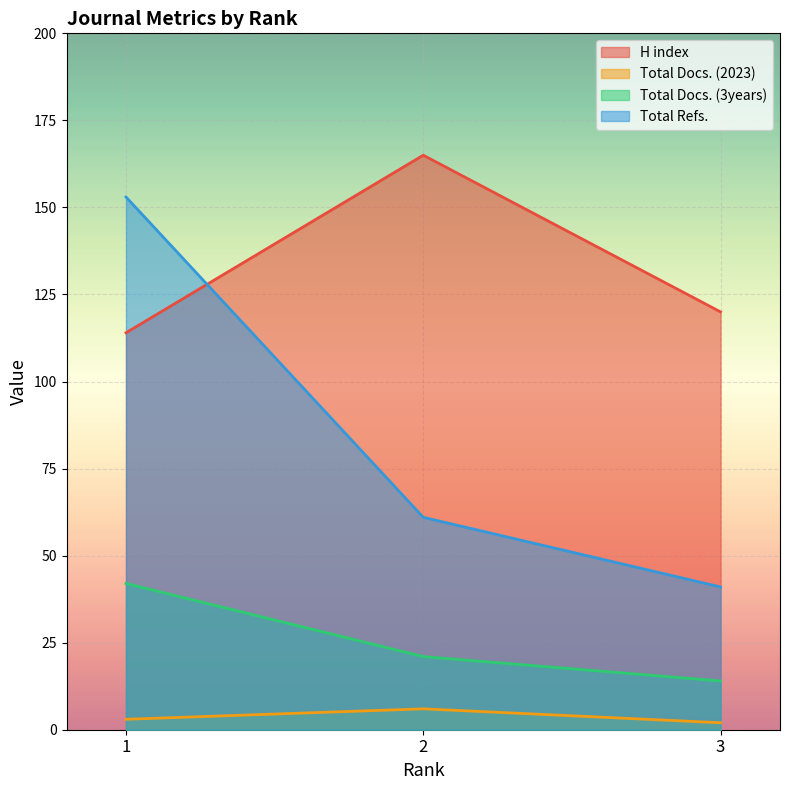

The value of Total Docs. (3years) at 3 is 8. True or false?

False